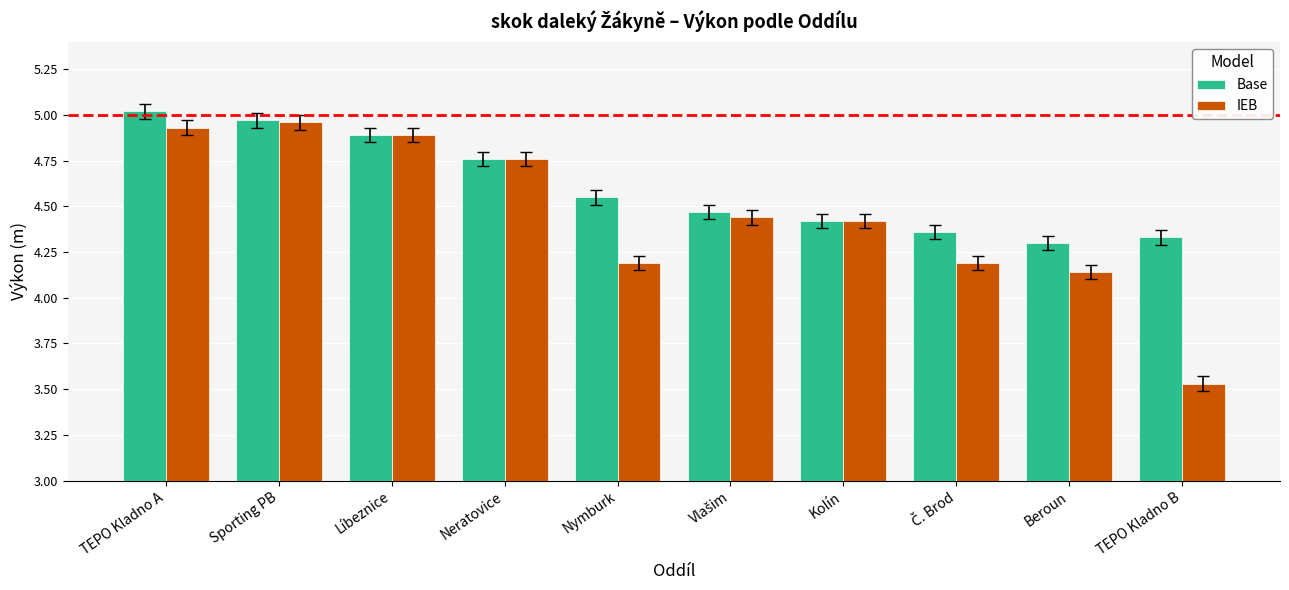

Count the number of data series in this chart.

2